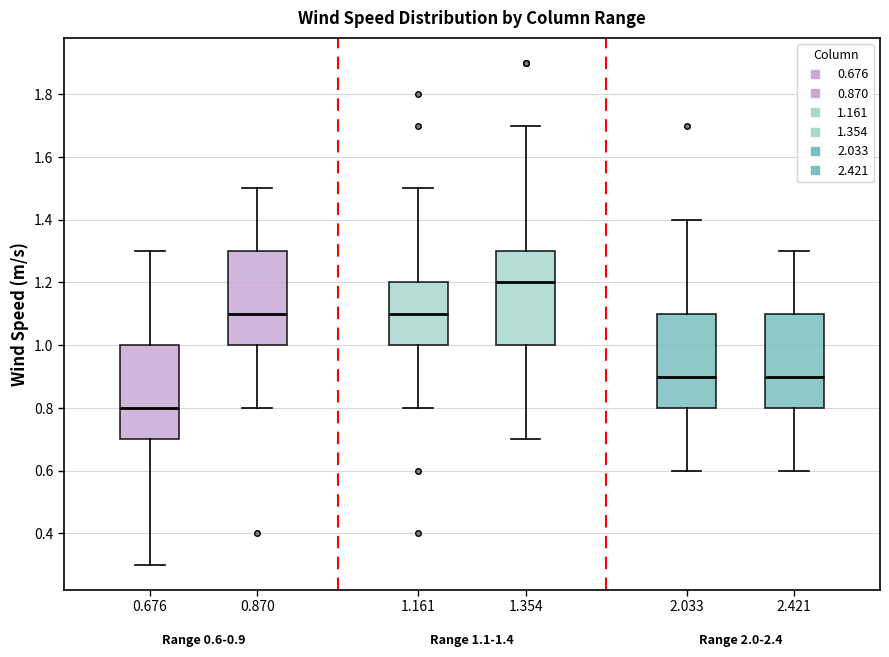

Which box has the lowest median line?

0.676